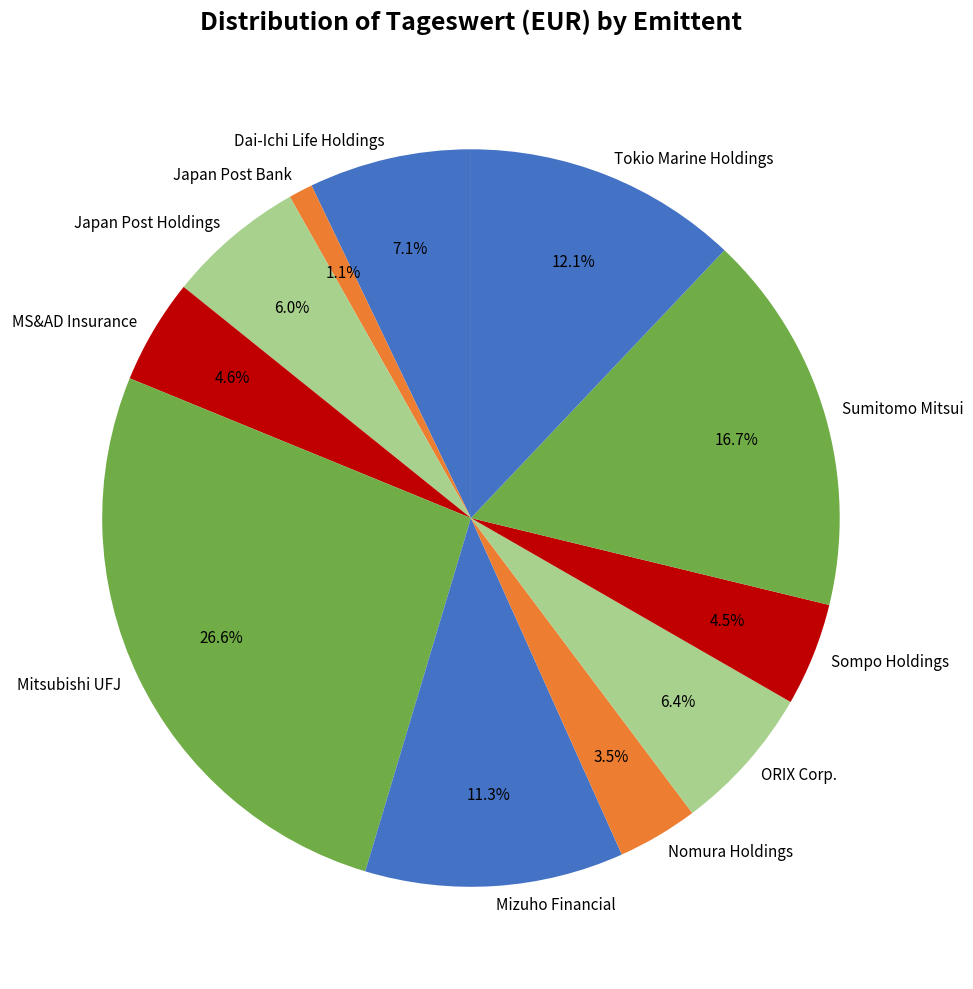

Which slice is the smallest?

Japan Post Bank